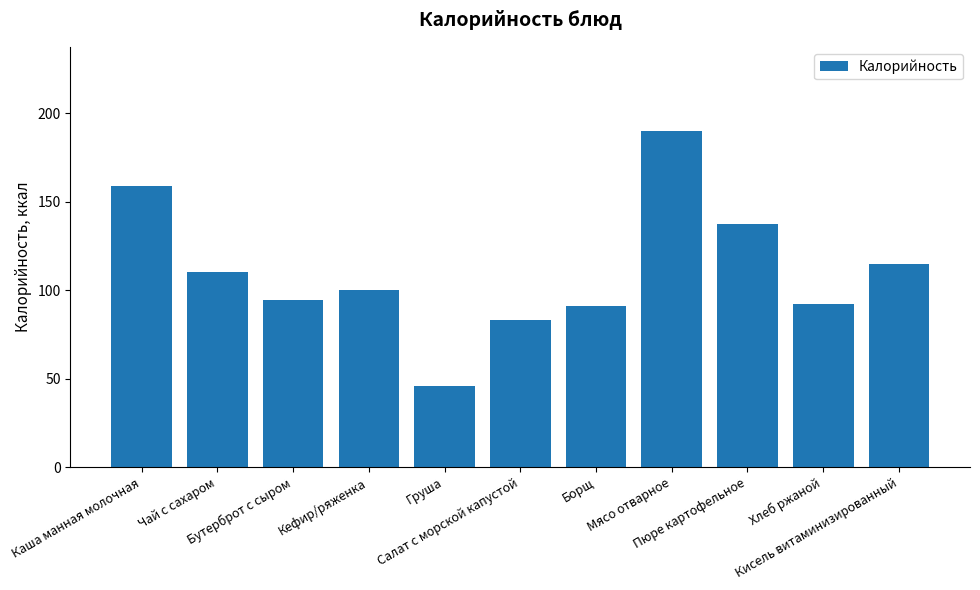

What is the value of the 6th bar from the left?

83.0